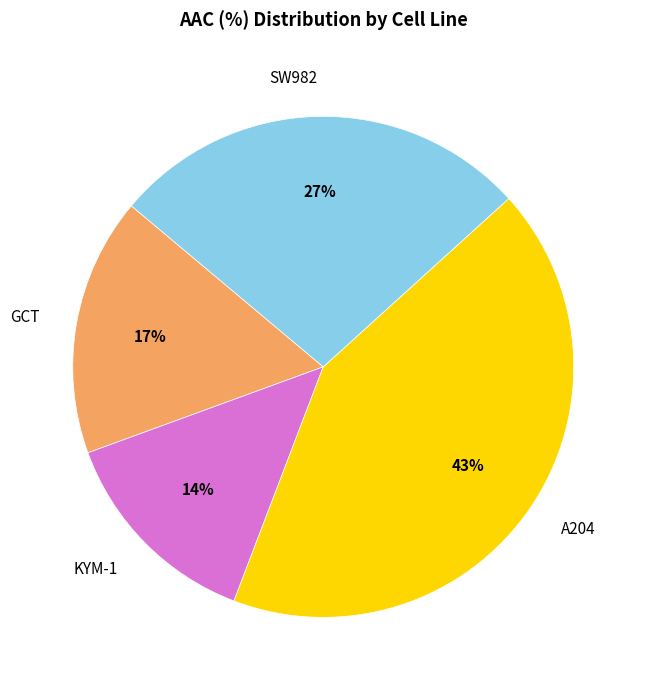

How many slices are in this pie chart?

4